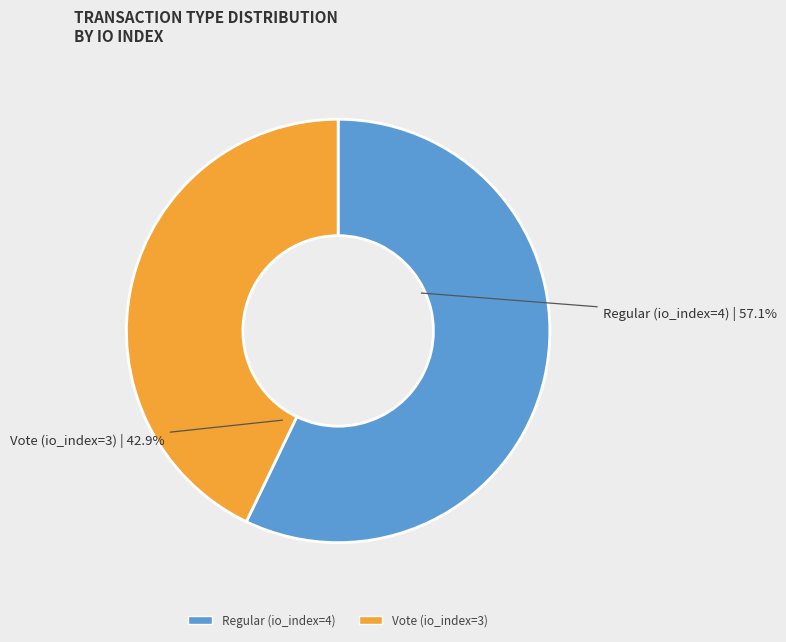

To the nearest percent, what is the combined percentage of Vote (io_index=3) and Regular (io_index=4)?

100%